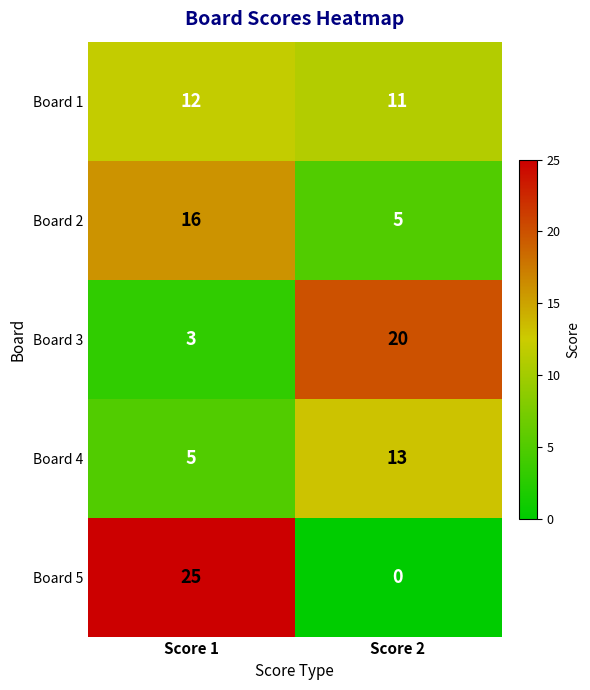

The value of Board 4 at Score 1 is 2. True or false?

False